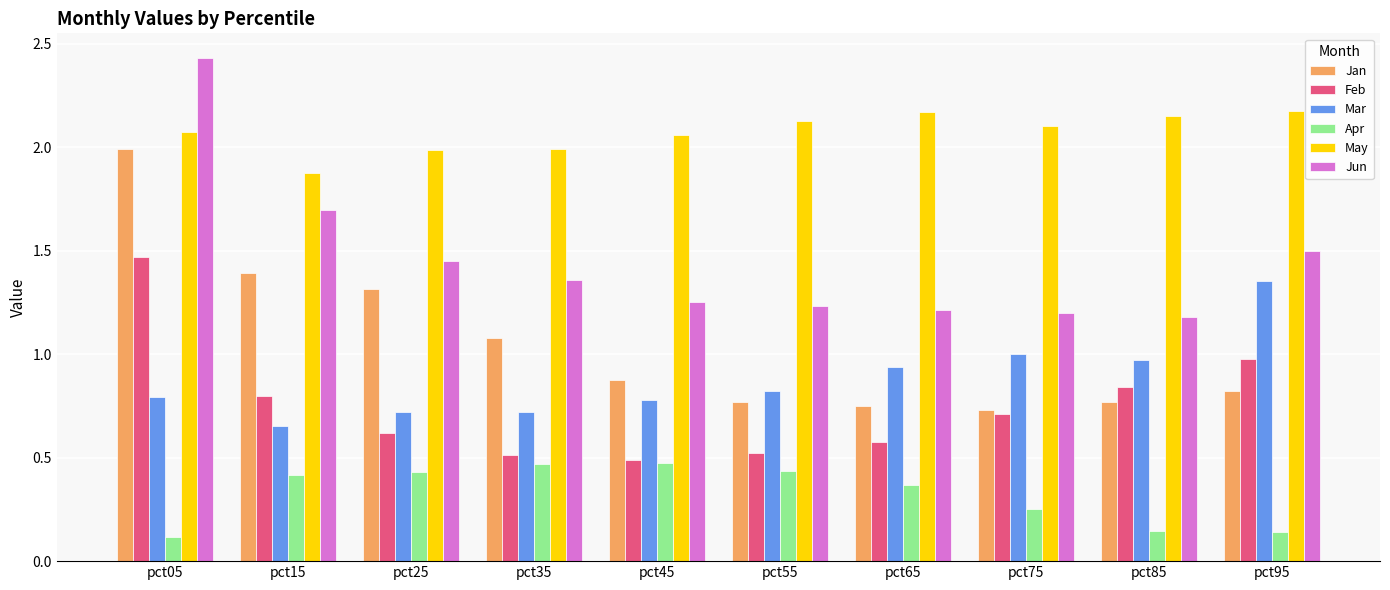

True or false: Mar has a value of 1.0 at pct85.

True